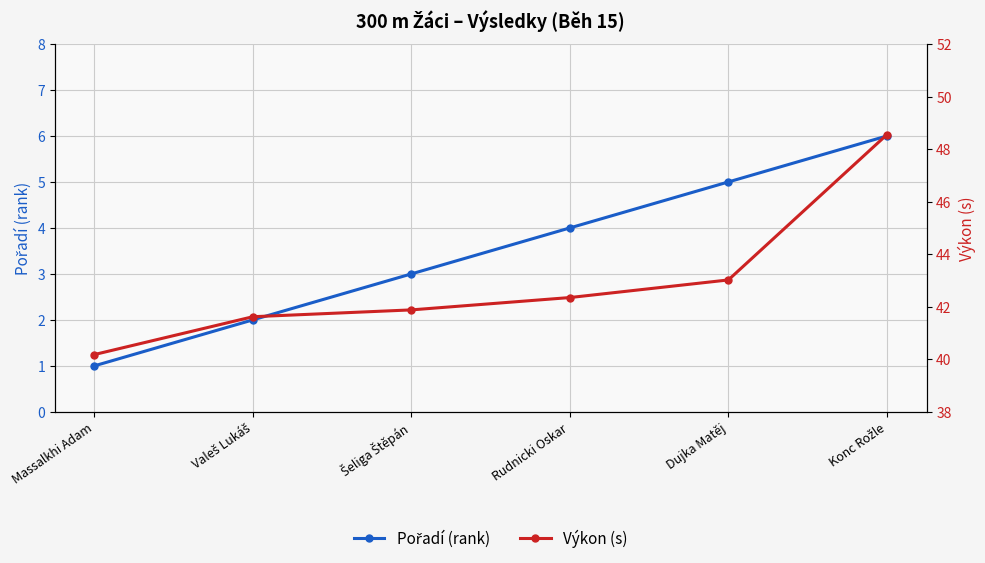

Between Šeliga Štěpán and Valeš Lukáš, which is larger?

Šeliga Štěpán